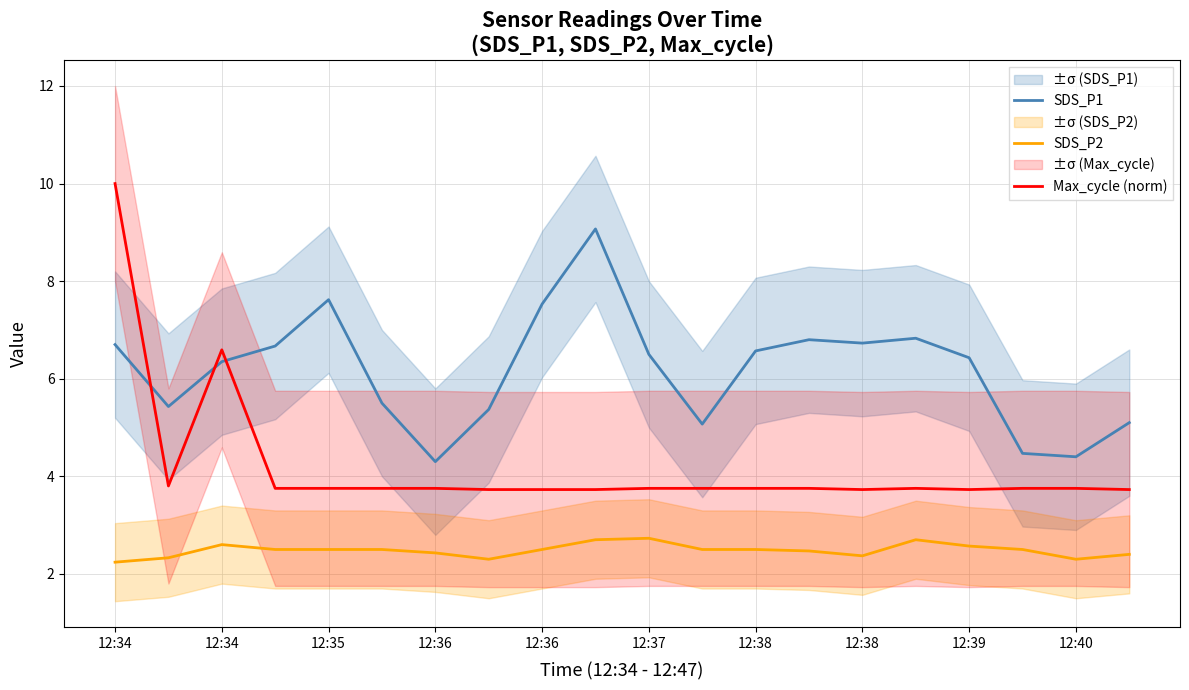

What value does the SDS_P2 series have at 12:35?

2.5